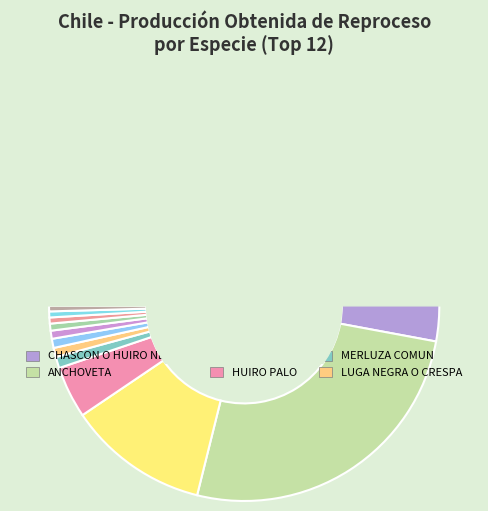

Is it true that LUGA-ROJA is 8% of the pie?

False